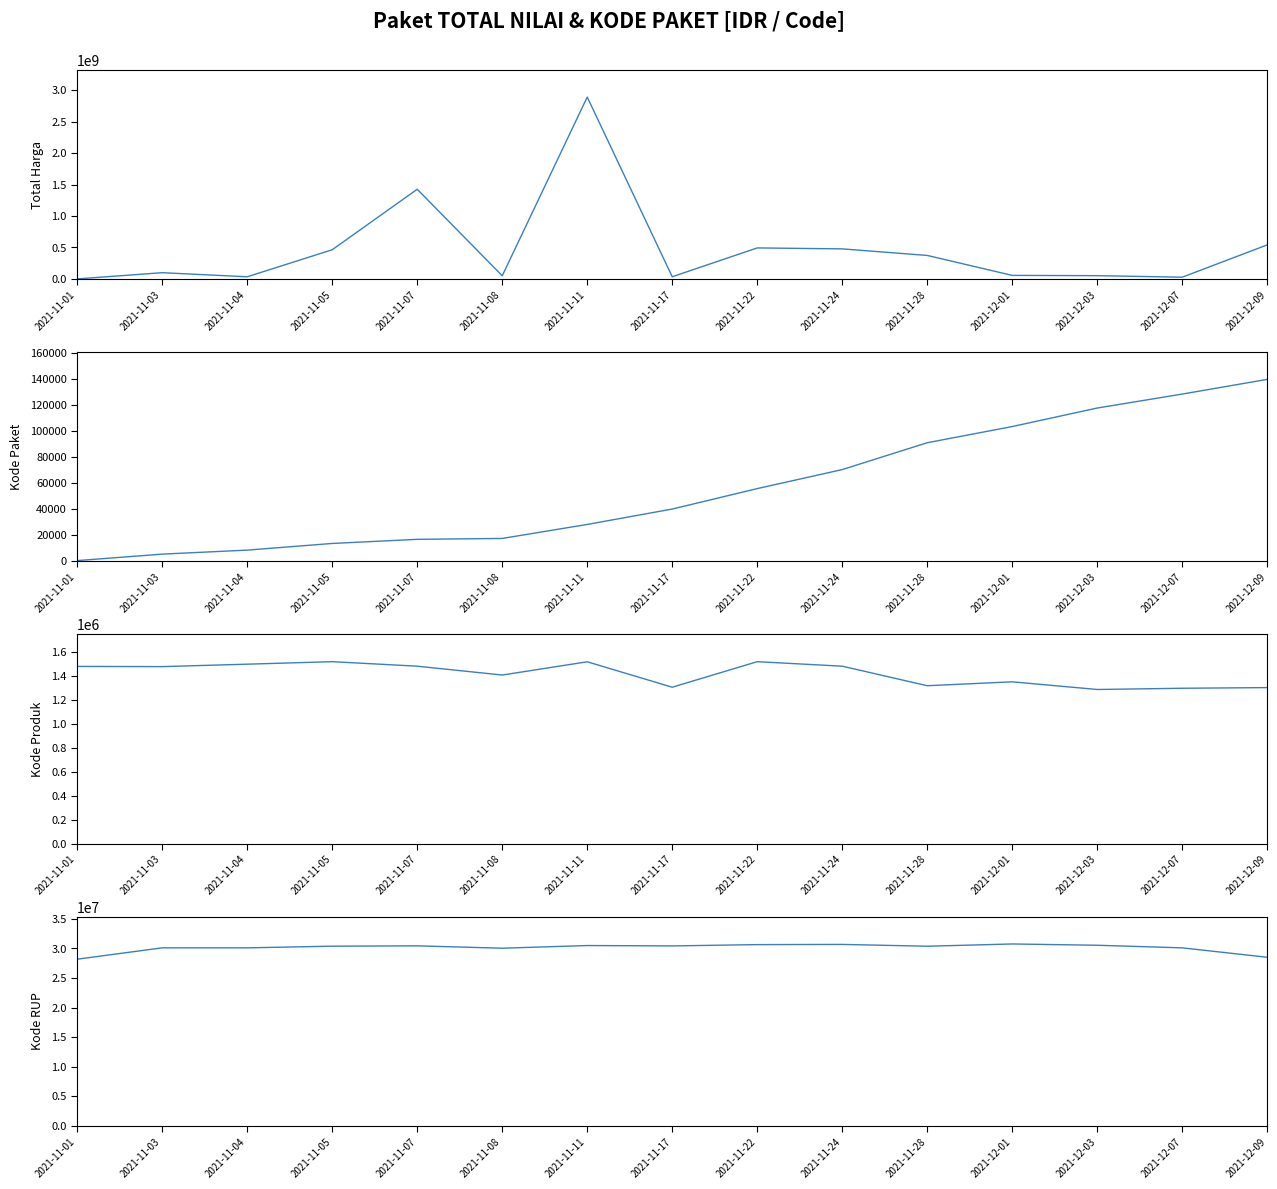

Where is Kode Paket nearest to the value 70140?

2021-11-24